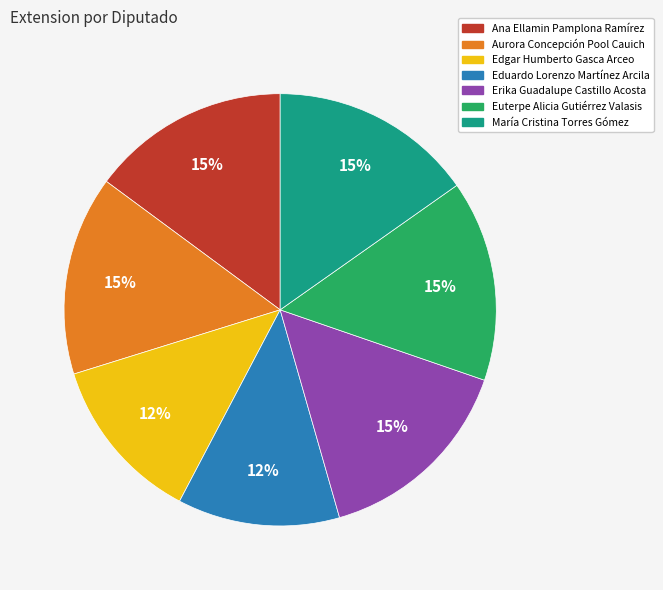

What percentage is the Ana Ellamin Pamplona Ramírez slice, to the nearest percent?

15%